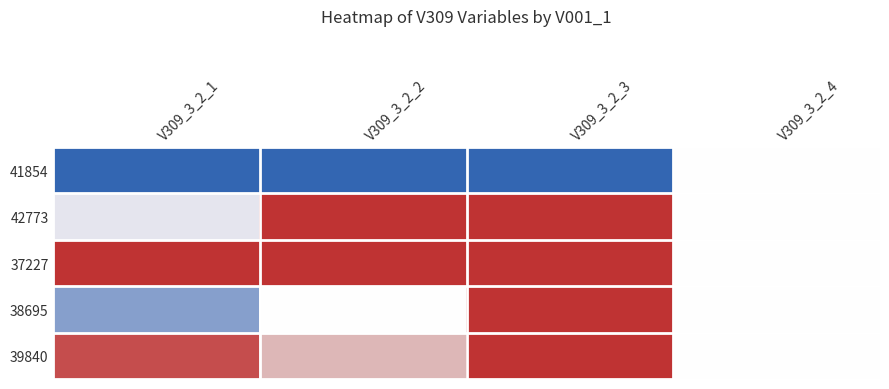

At which category is the sum across all series the highest?

V309_3_2_3